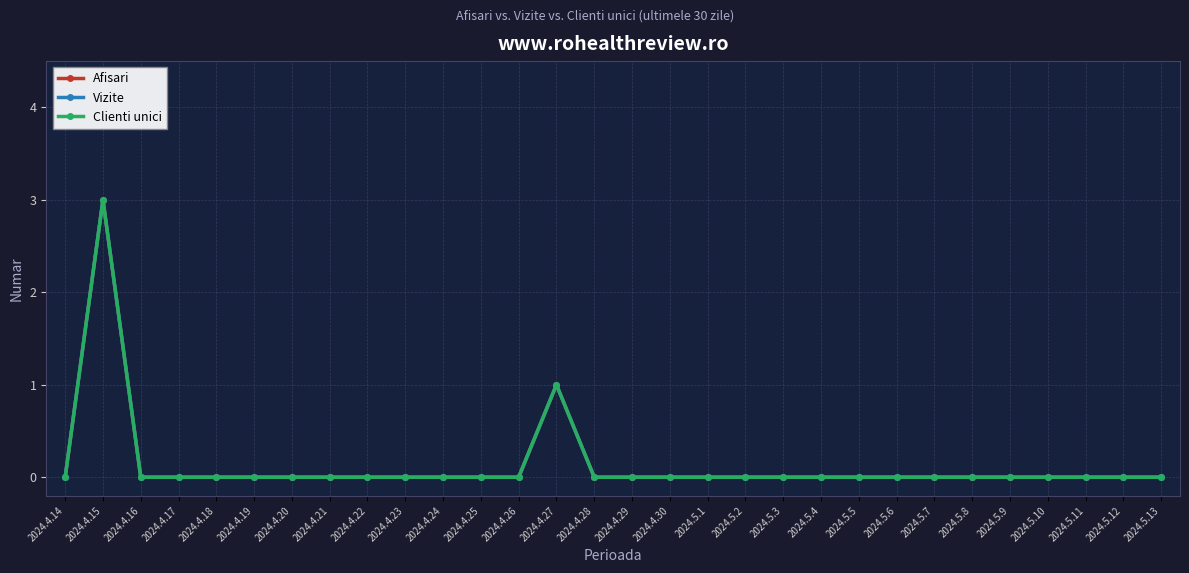

How many categories are shown in the chart?

30